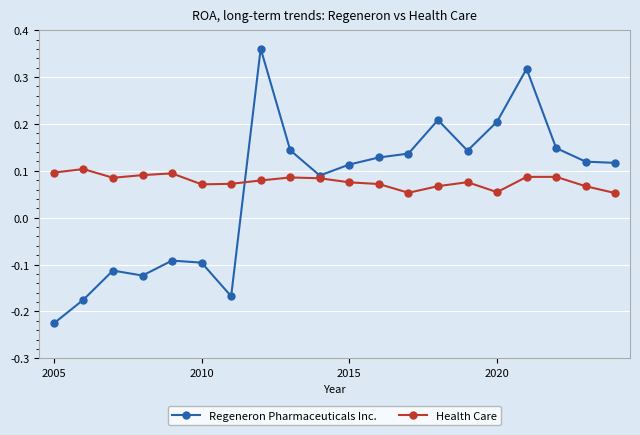

How many Health Care values are between 0 and 1?

20